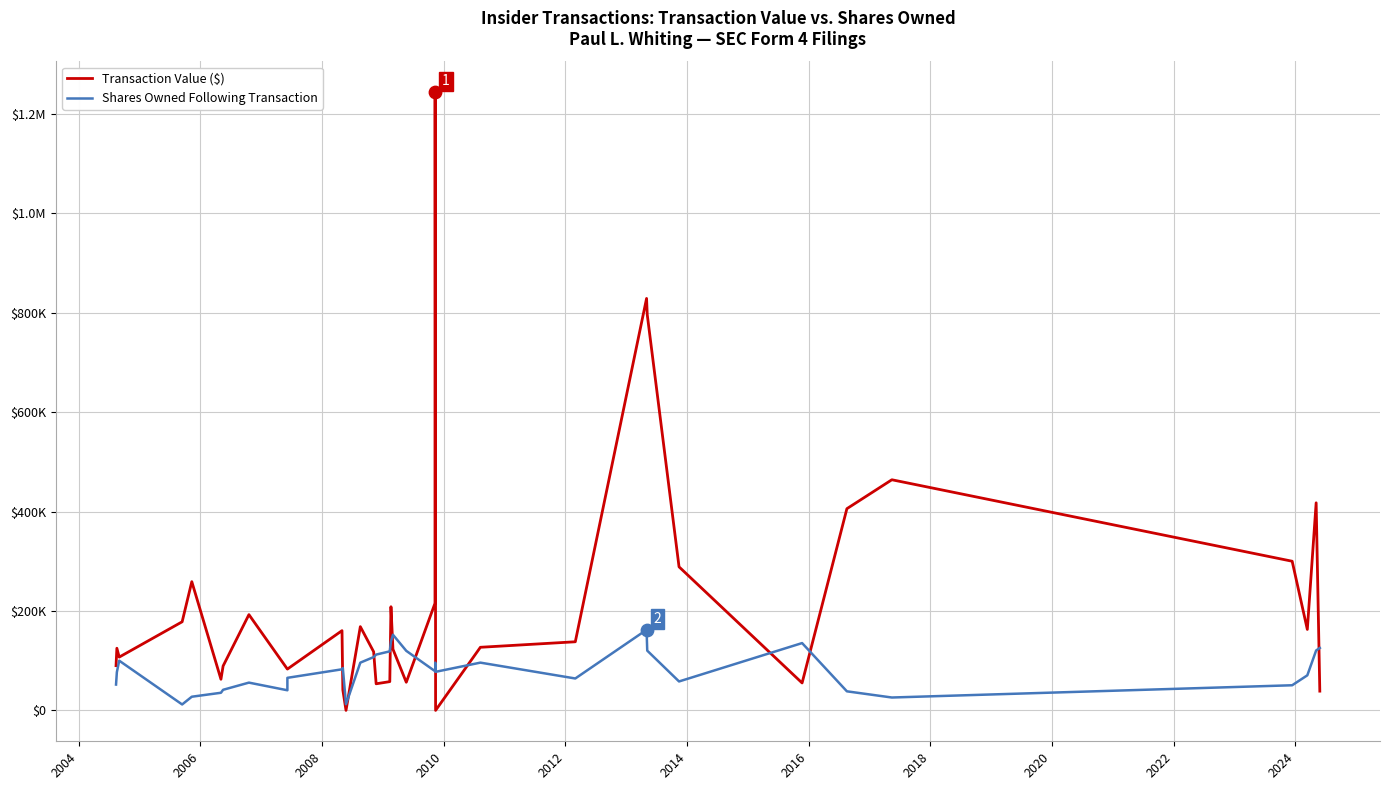

Which series reaches the minimum Y coordinate?

Transaction Value ($)